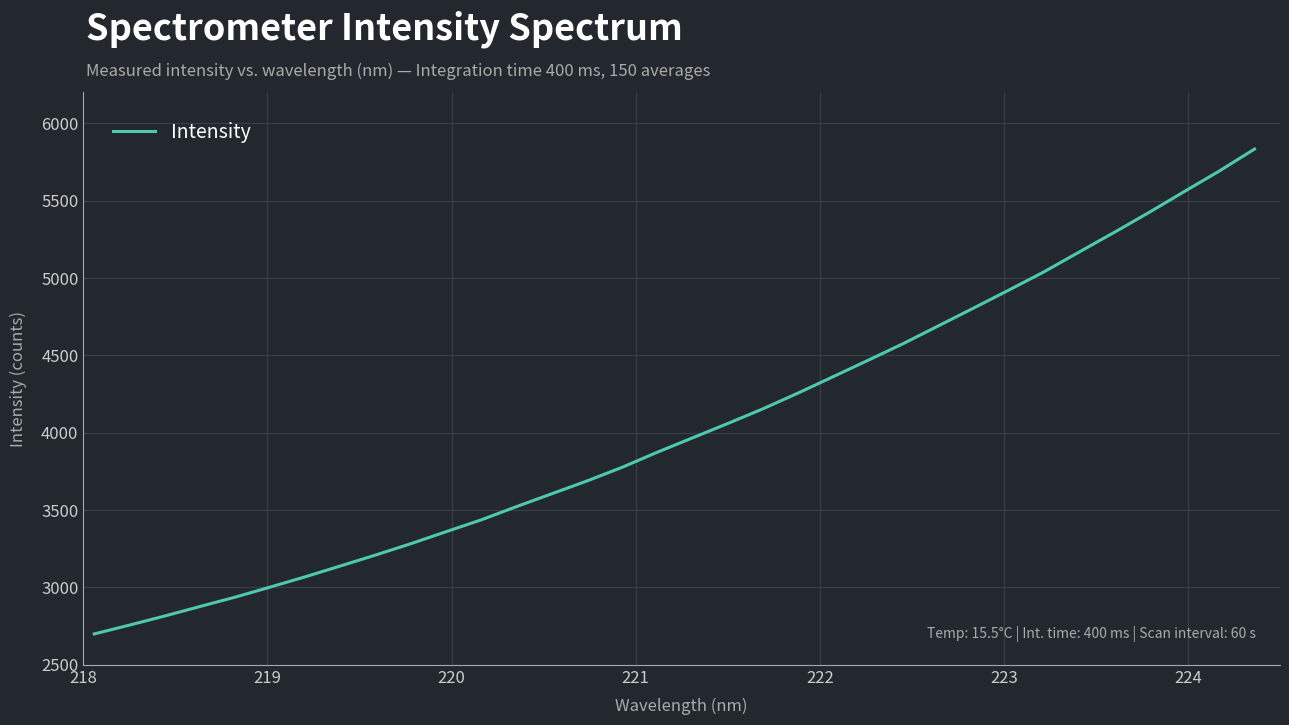

What is the smallest value displayed?

2699.7